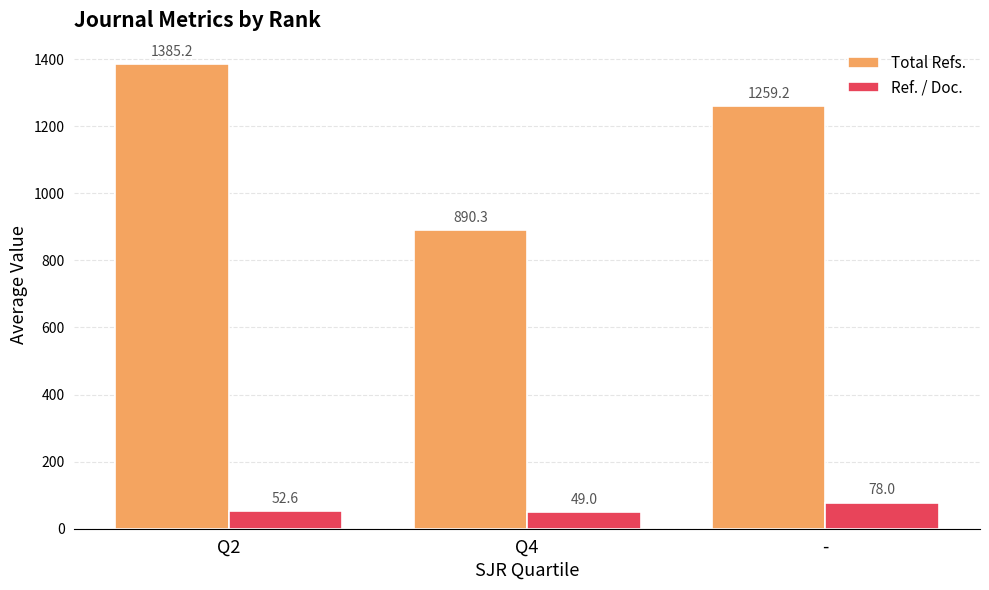

What position from the right is Q4?

2